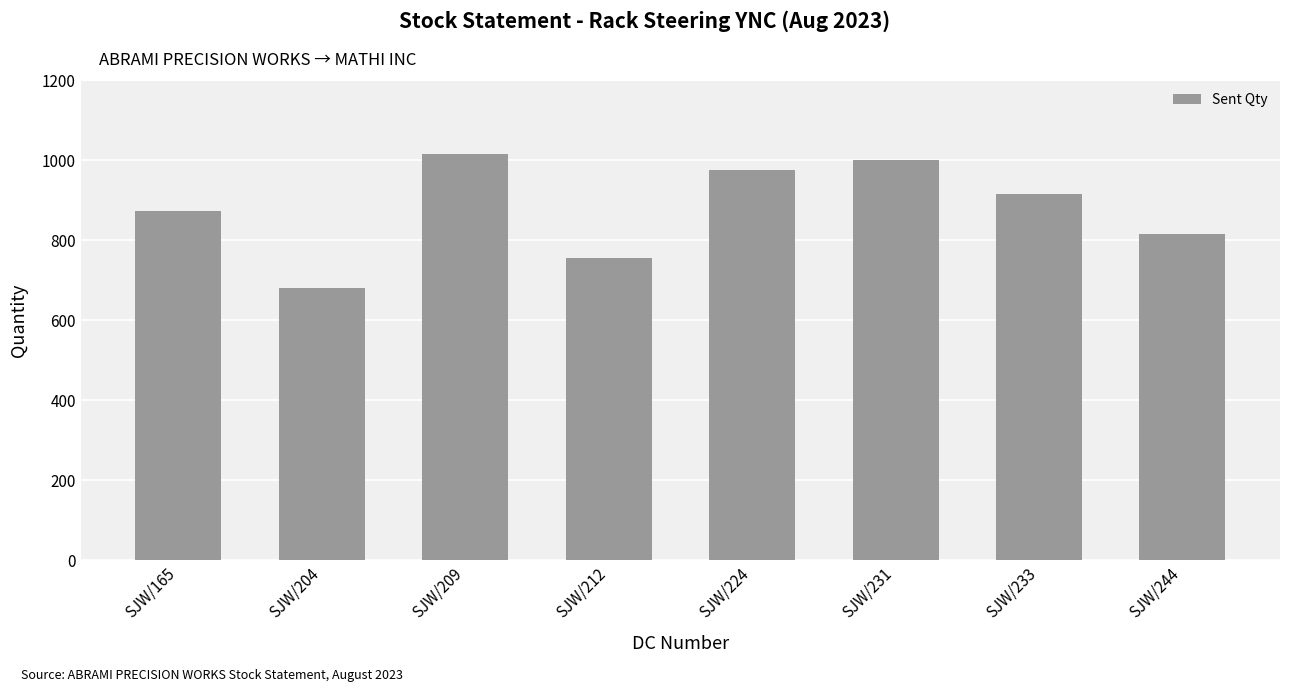

List the labels in order of value, smallest first.

SJW/204, SJW/212, SJW/244, SJW/165, SJW/233, SJW/224, SJW/231, SJW/209